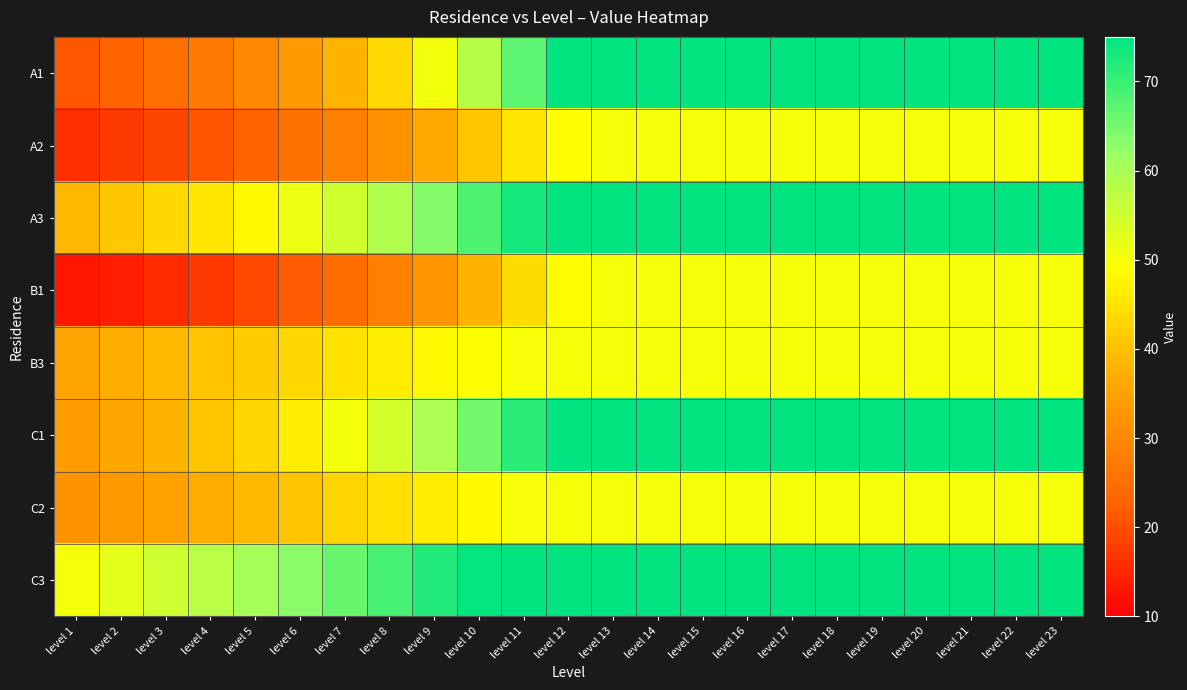

What is the total value across all series at level 23?

500.0